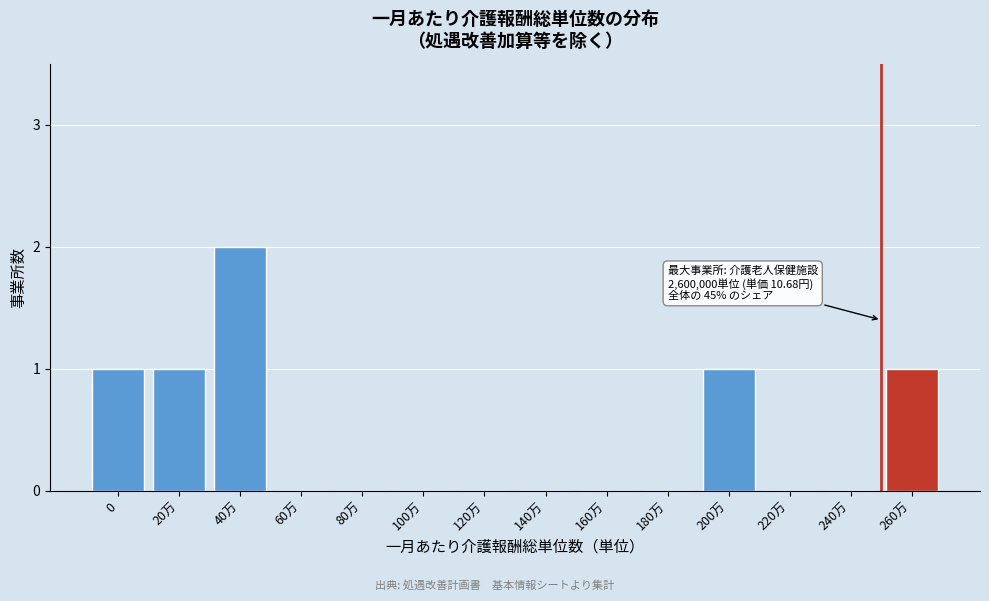

Reading right to left, transcribe all the data shown in this chart.

260万=1	240万=0	220万=0	200万=1	180万=0	160万=0	140万=0	120万=0	100万=0	80万=0	60万=0	40万=2	20万=1	0=1